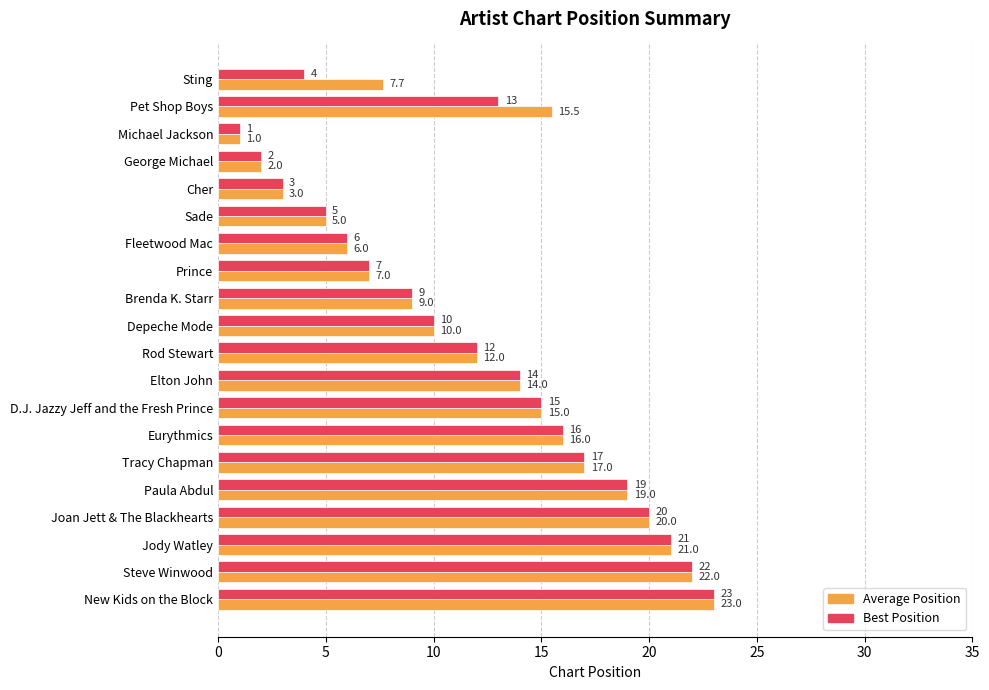

What is the approximate value of Best Position at Eurythmics?

16.0